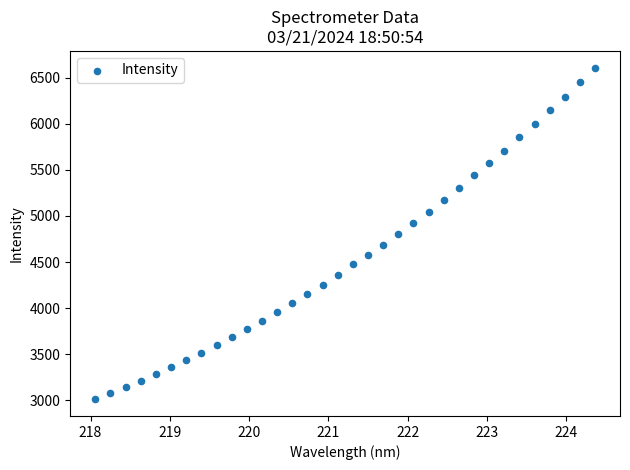

What is the range of X values (max minus min)?

6.3